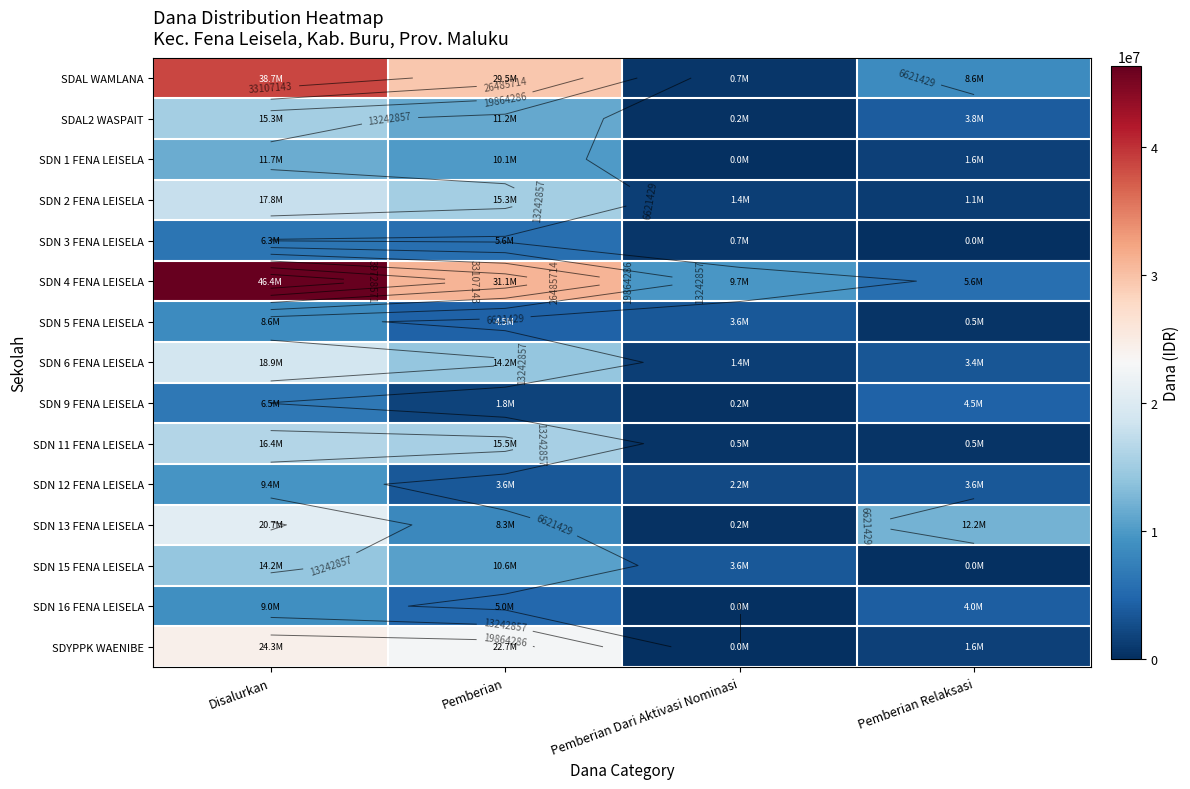

What is the maximum value for SDN 4 FENA LEISELA?

46350000